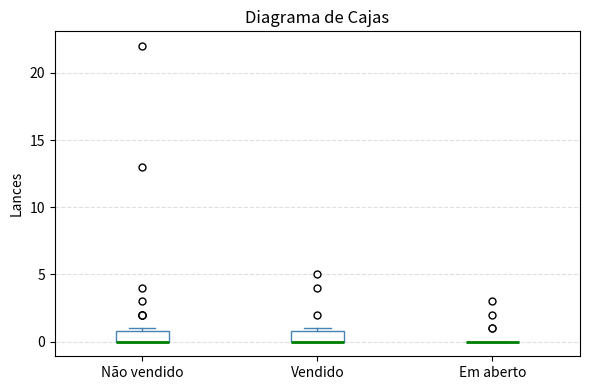

Reading left to right, transcribe this box plot: for each box, give where its median line is, the range the box spans, and where its two whiskers end, as read against the y-axis. The values are not printed on the chart, so give them approximately, as read against the axis.

Não vendido: median 0 (drawn on the box's lower edge), box 0 to 1, whiskers 0 to 1 (just above the box's upper edge)
Vendido: median 0 (drawn on the box's lower edge), box 0 to 1, whiskers 0 to 1 (just above the box's upper edge)
Em aberto: box collapsed to a line at 0, whiskers 0 to 0